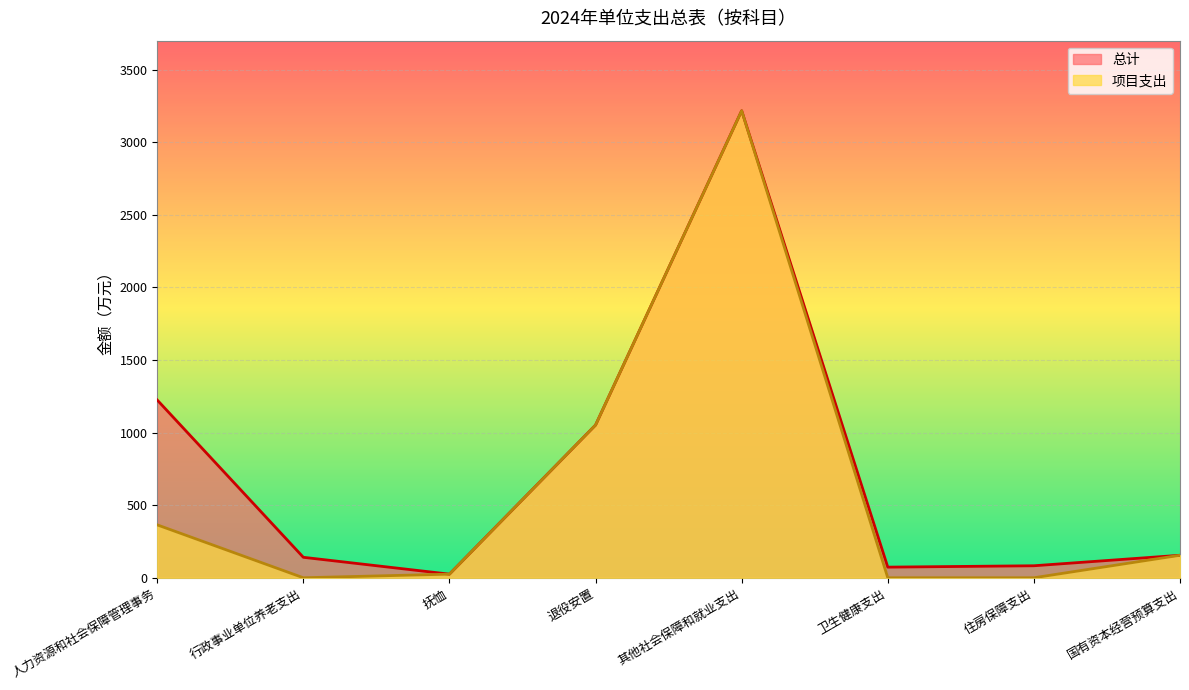

List the series in order of their peak value, lowest first.

总计, 项目支出